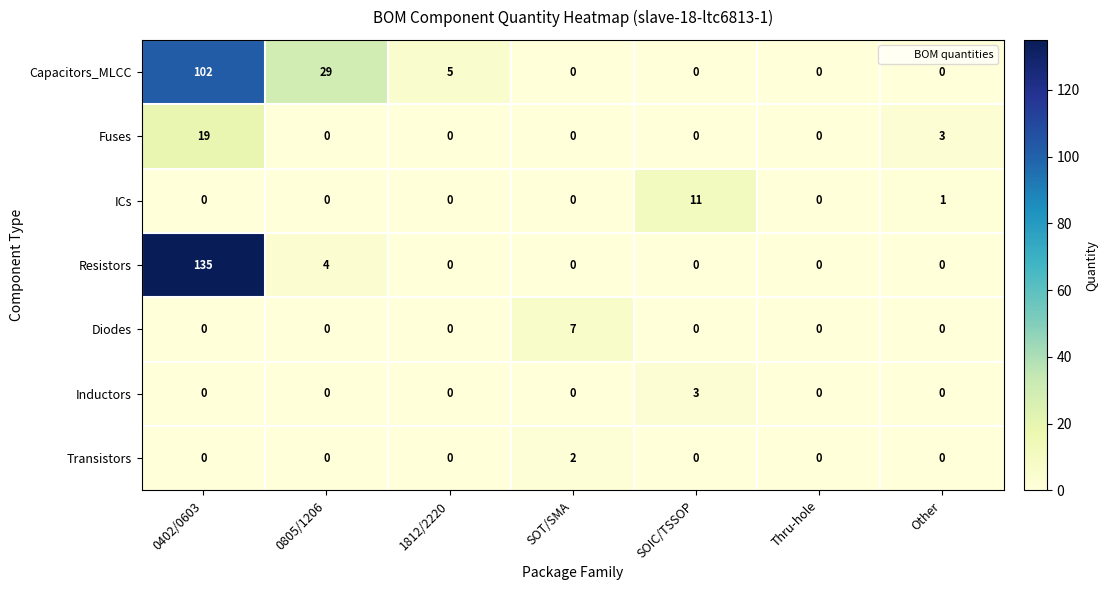

What is the spread (max minus min) of values at SOT/SMA?

7